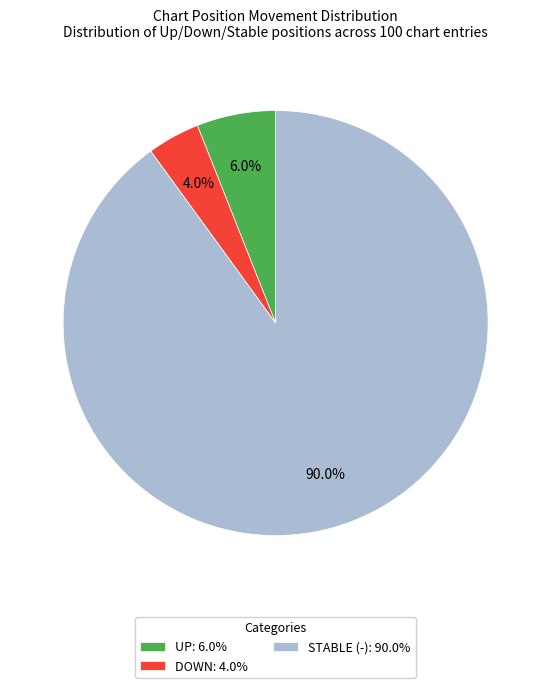

What is the majority slice?

STABLE (-): 90.0%